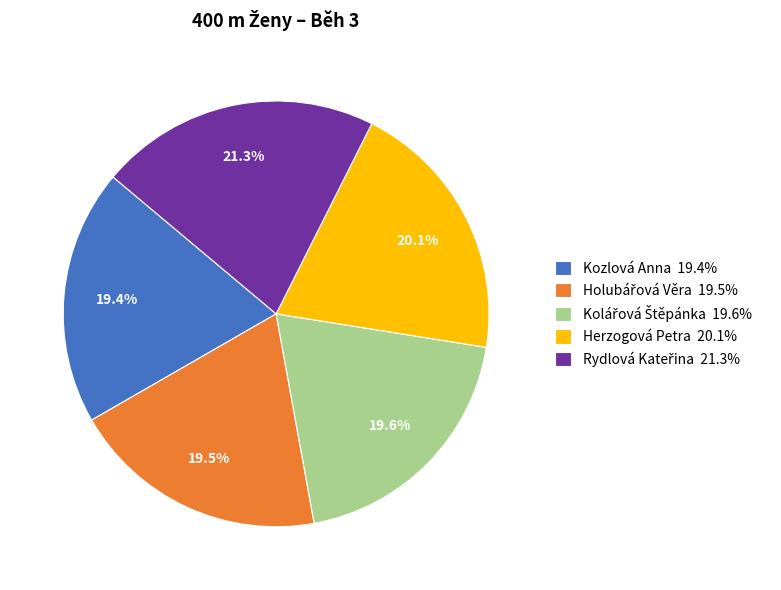

Is Herzogová Petra 20.1% the majority of the pie?

No